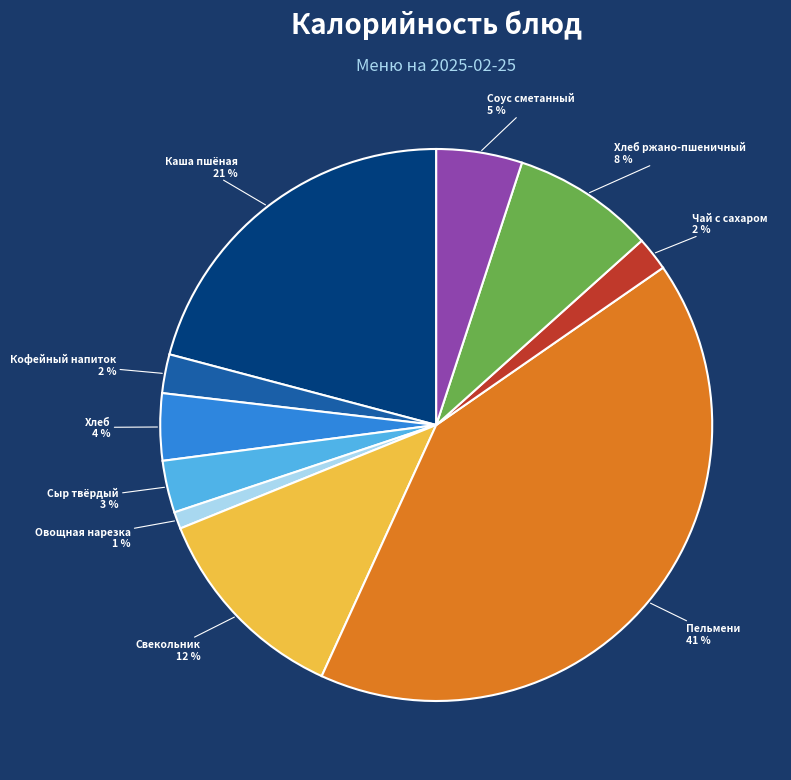

Does any single category account for the majority?

No